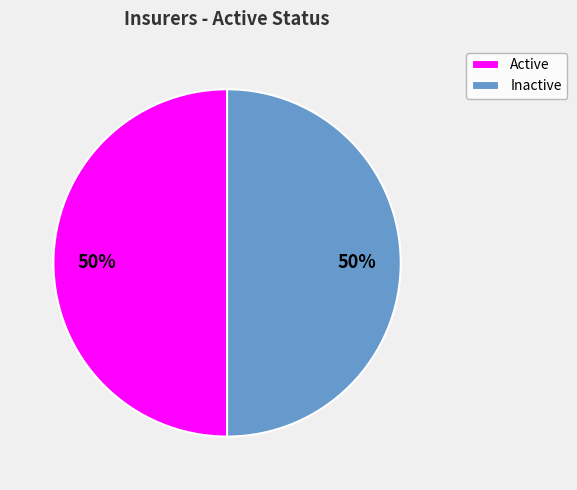

To the nearest percent, what is the combined percentage of Inactive and Active?

100%